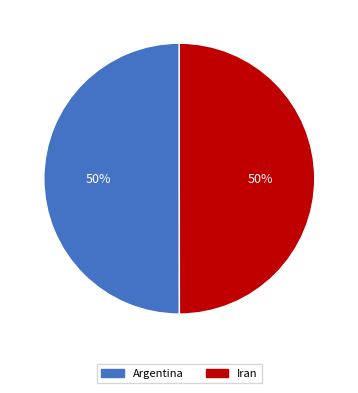

How many segments does this pie chart have?

2